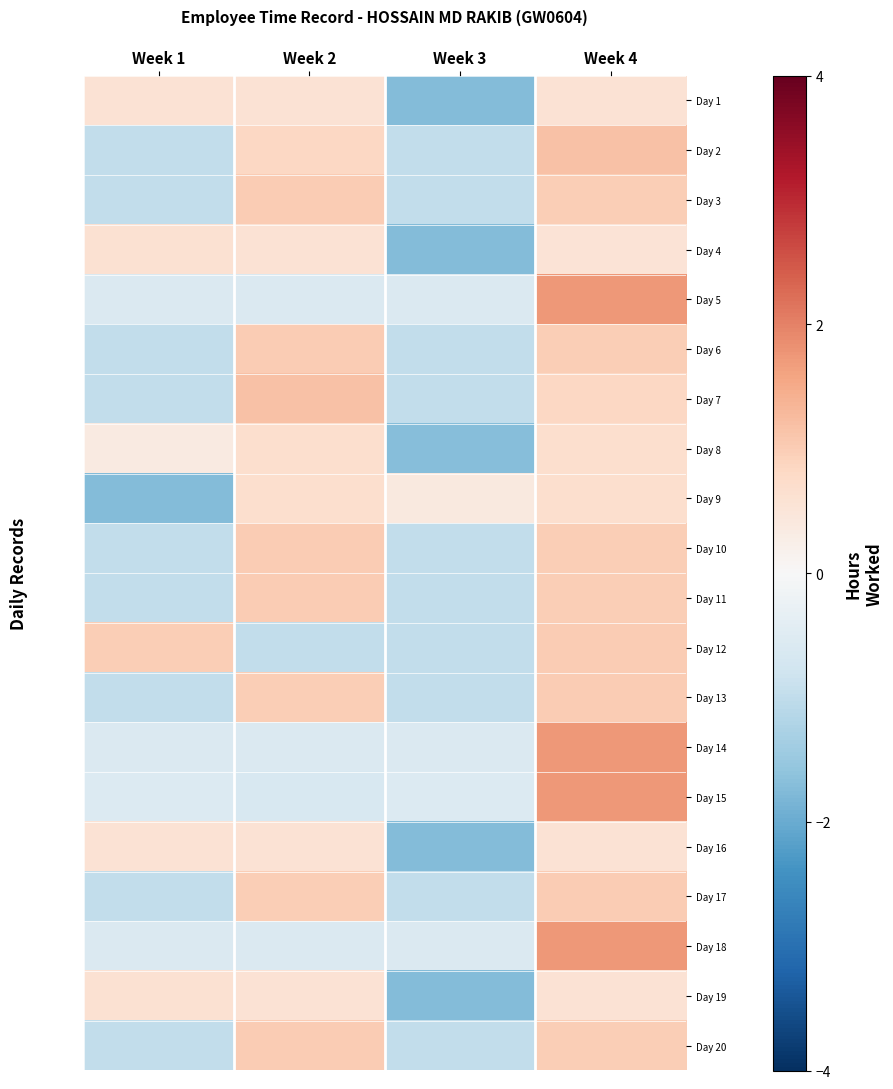

At how many categories does at least one series exceed 1?

2